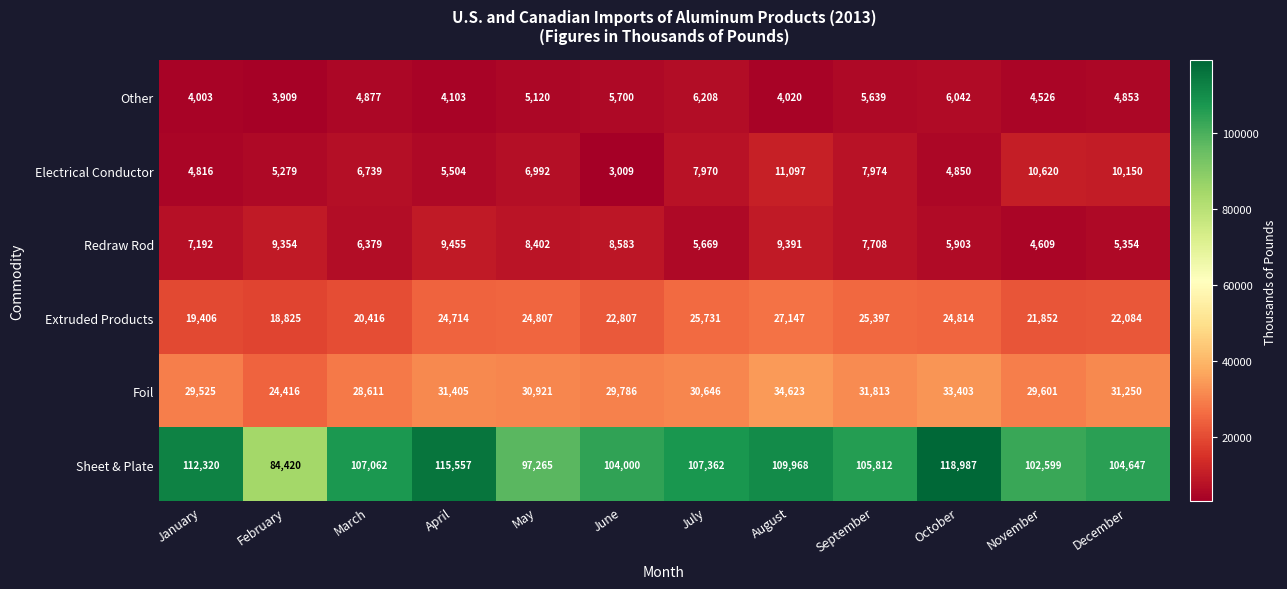

Count the number of categories in the chart.

12